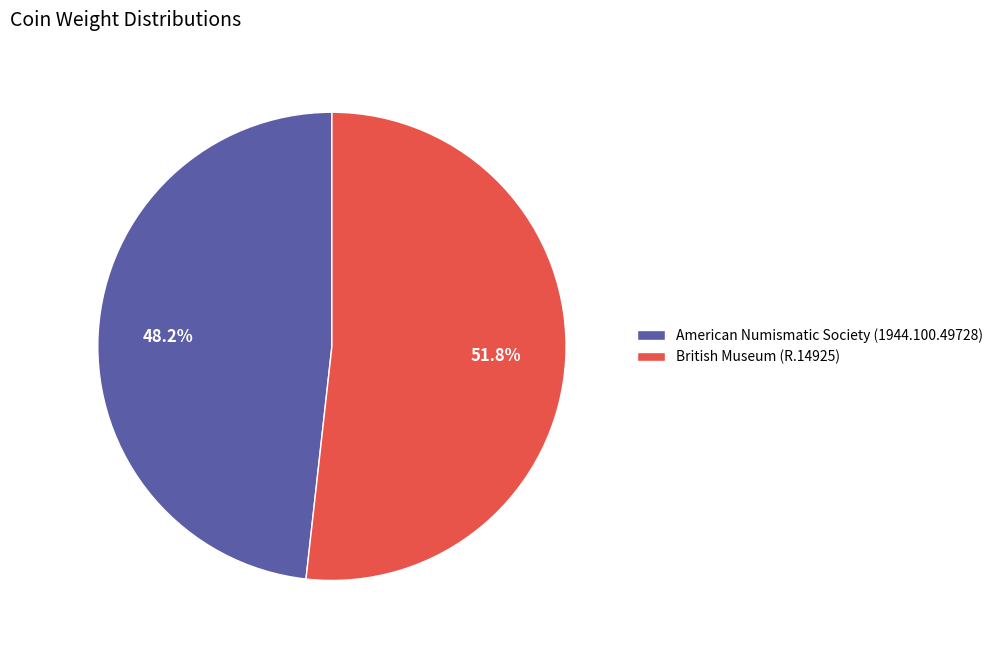

Approximately how many times larger is the value at British Museum (R.14925) compared to American Numismatic Society (1944.100.49728)?

1.1